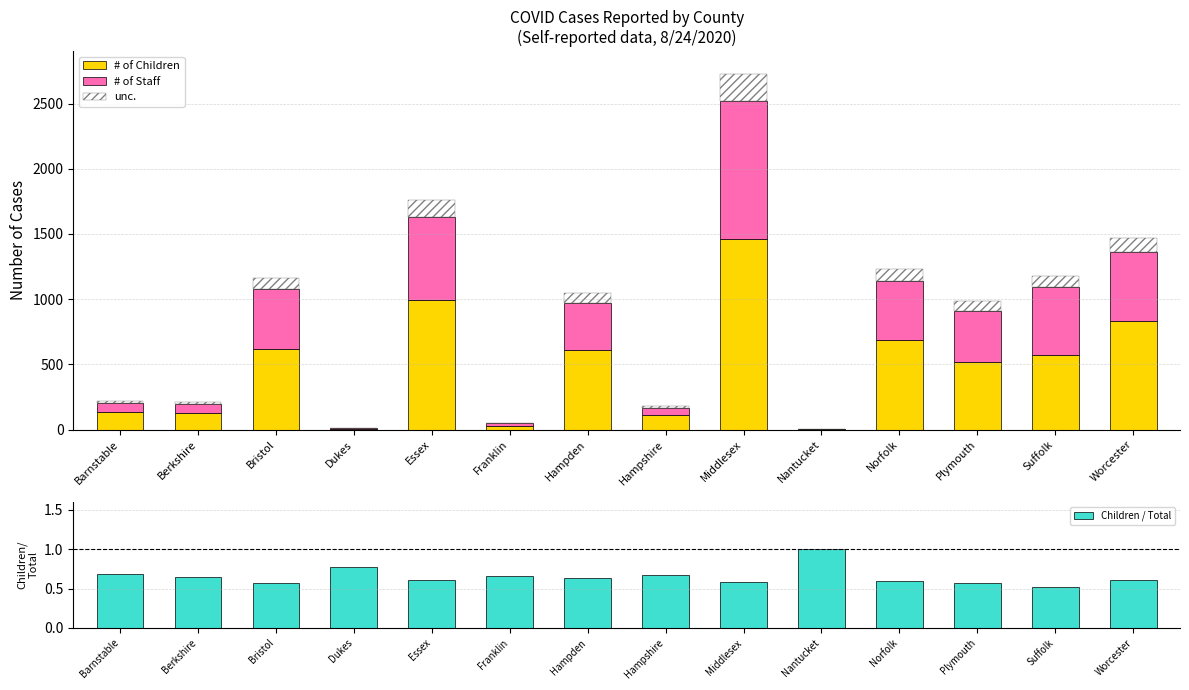

Read the # of Children value at Plymouth.

521.0